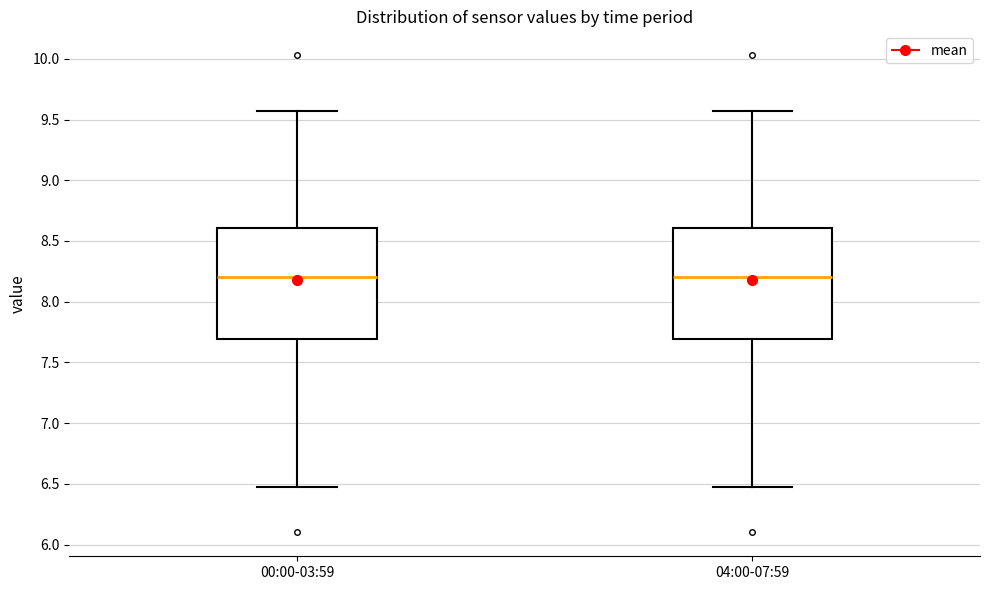

Reading left to right, read every box against the y-axis: the position of its median line, the range the box covers, and the ends of its whiskers. The values are not printed on the chart, so give them approximately, as read against the axis.

00:00-03:59: median 8.20, box 7.70 to 8.60, whiskers 6.45 to 9.55
04:00-07:59: median 8.20, box 7.70 to 8.60, whiskers 6.45 to 9.55